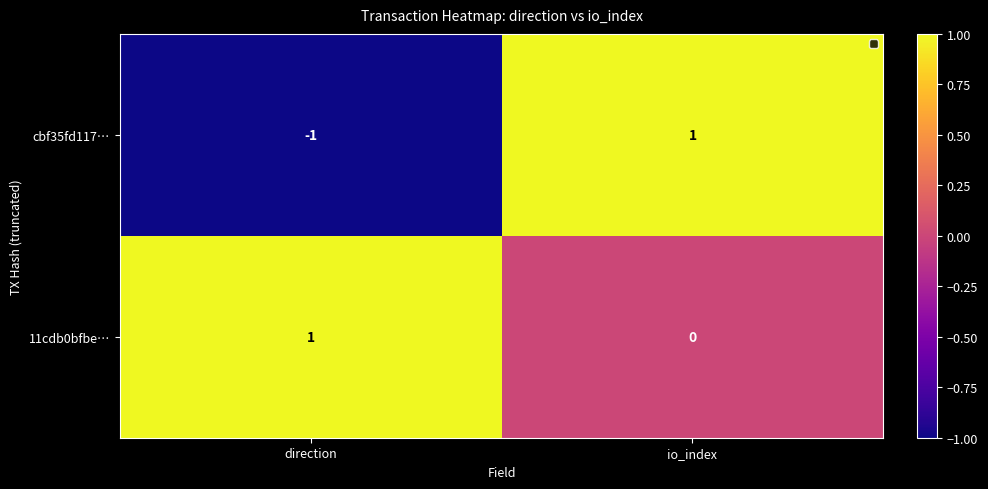

Which category has the highest value in the cbf35fd117… series?

io_index